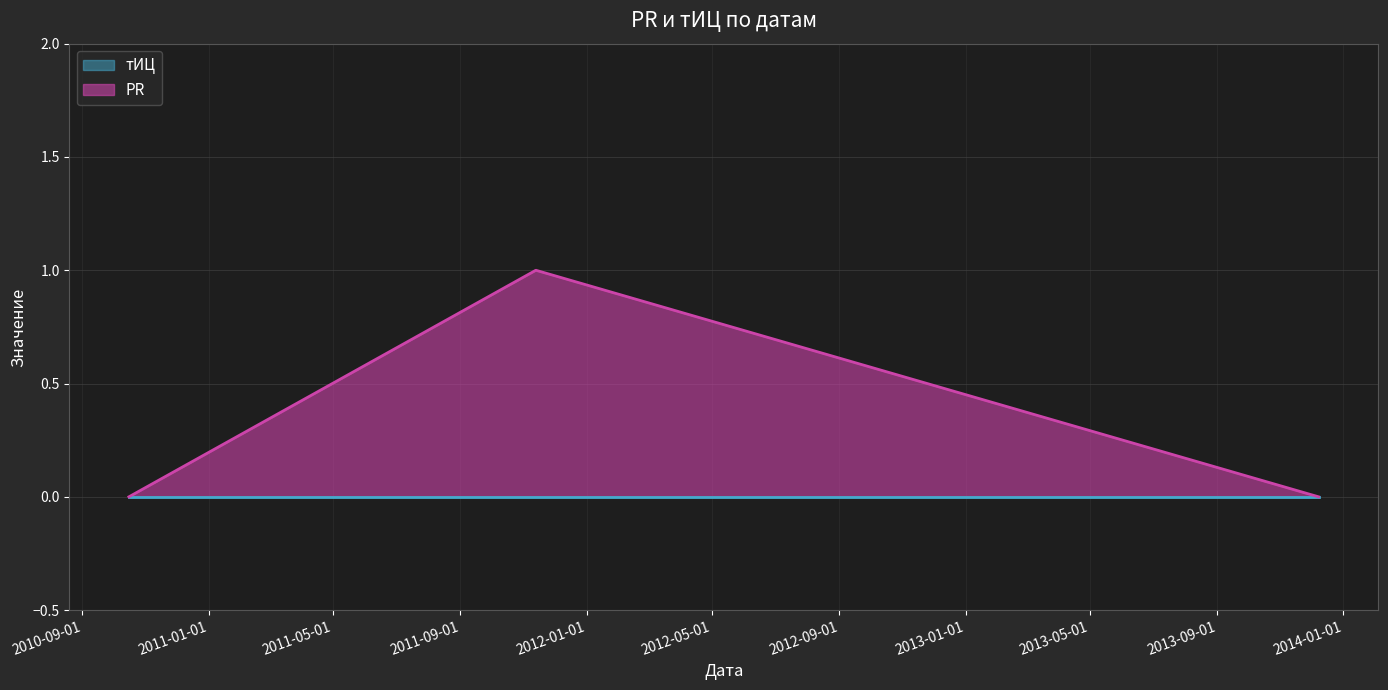

What is the maximum value shown in the chart?

1